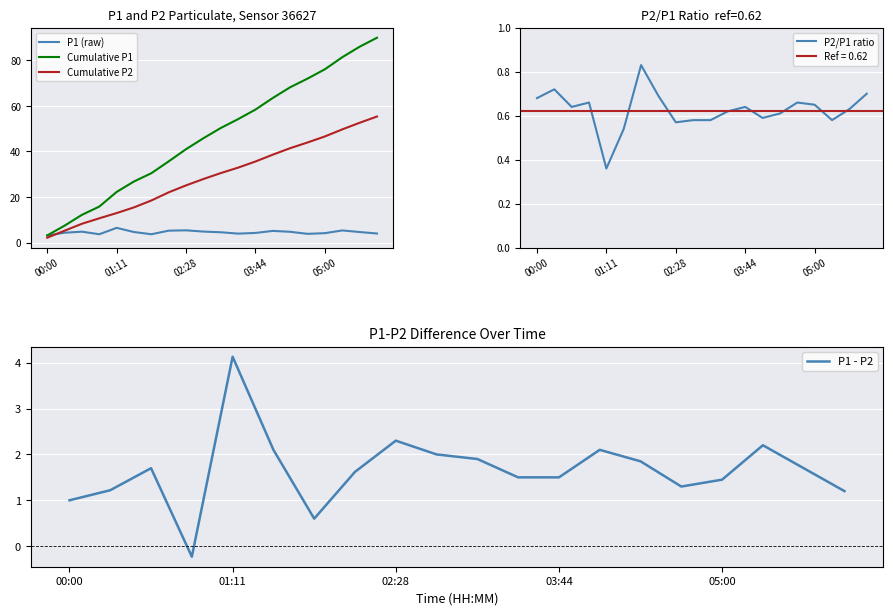

What is the label of the 19th point from the left?

18